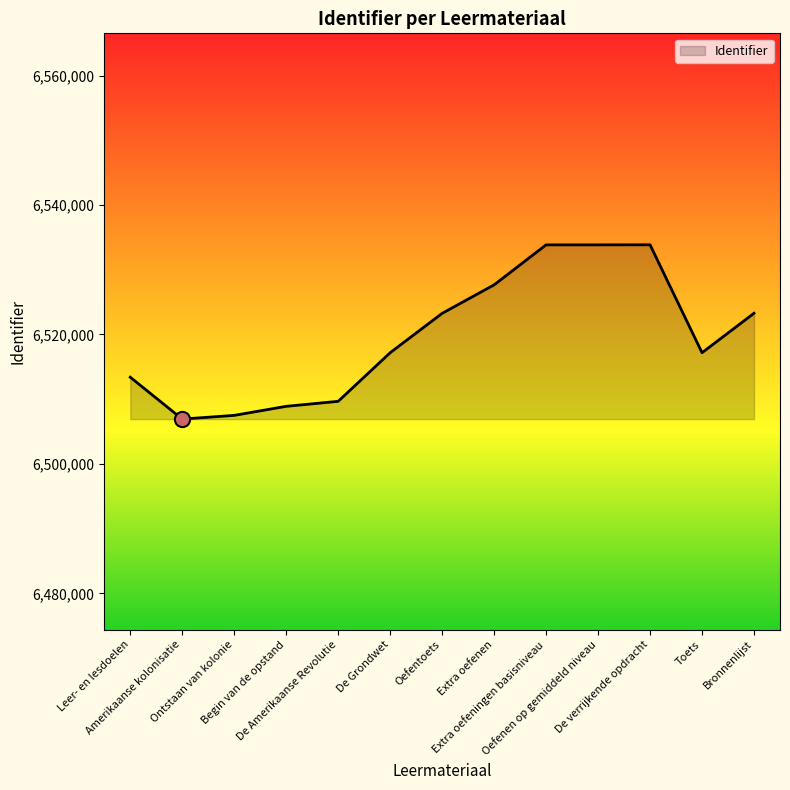

Approximately how many times larger is the value at Extra oefeningen basisniveau compared to De Grondwet?

1.0